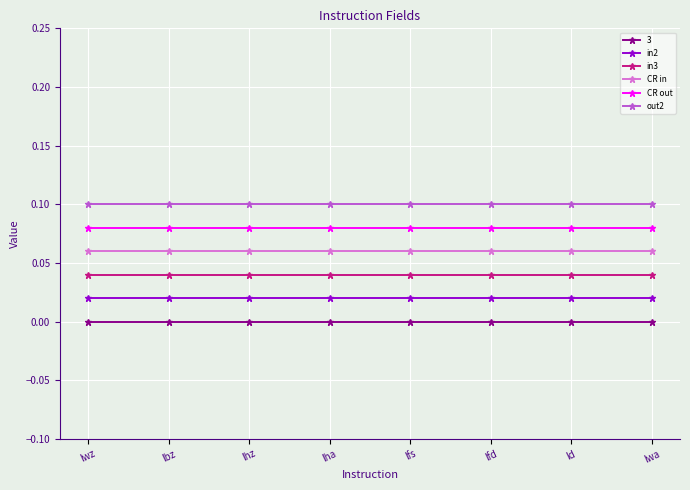

Is it true that in3 equals 0.0 at lbz?

True